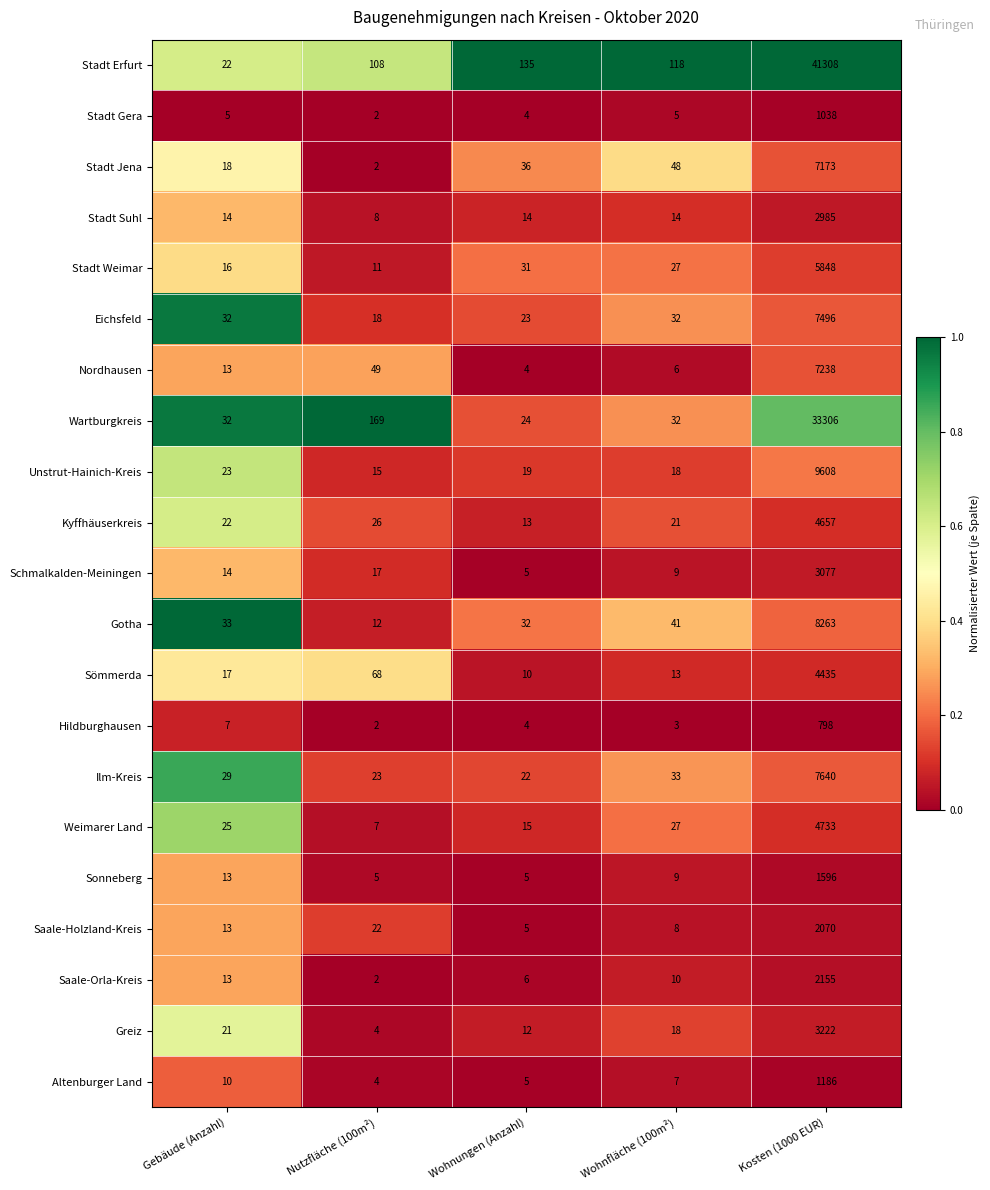

How many series are shown in this chart?

21